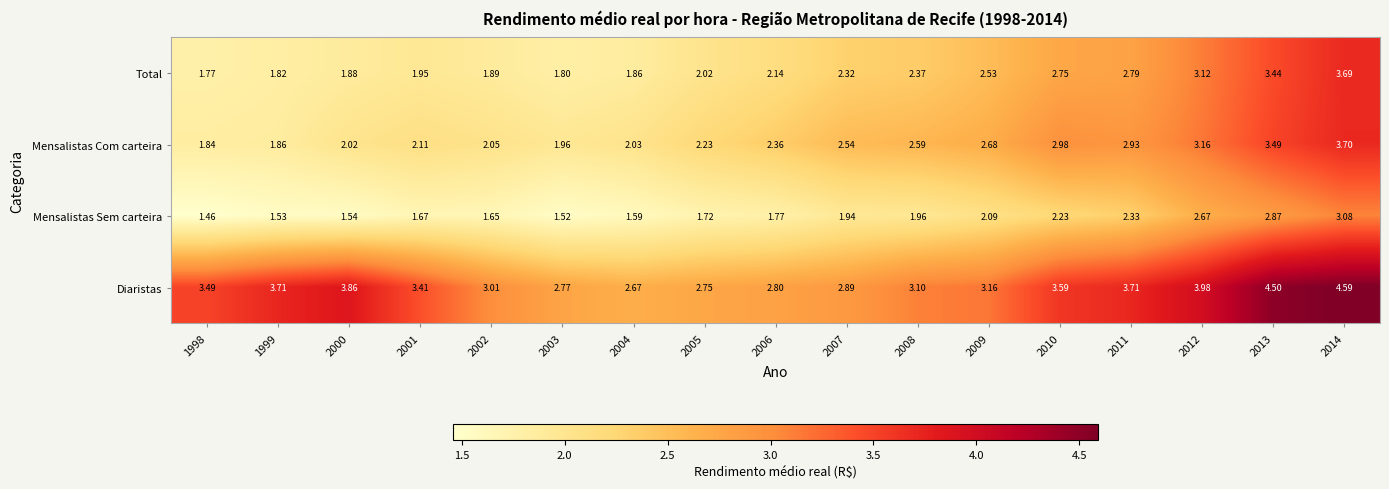

At 2003, list the series in order from smallest to largest.

Mensalistas Sem carteira, Total, Mensalistas Com carteira, Diaristas